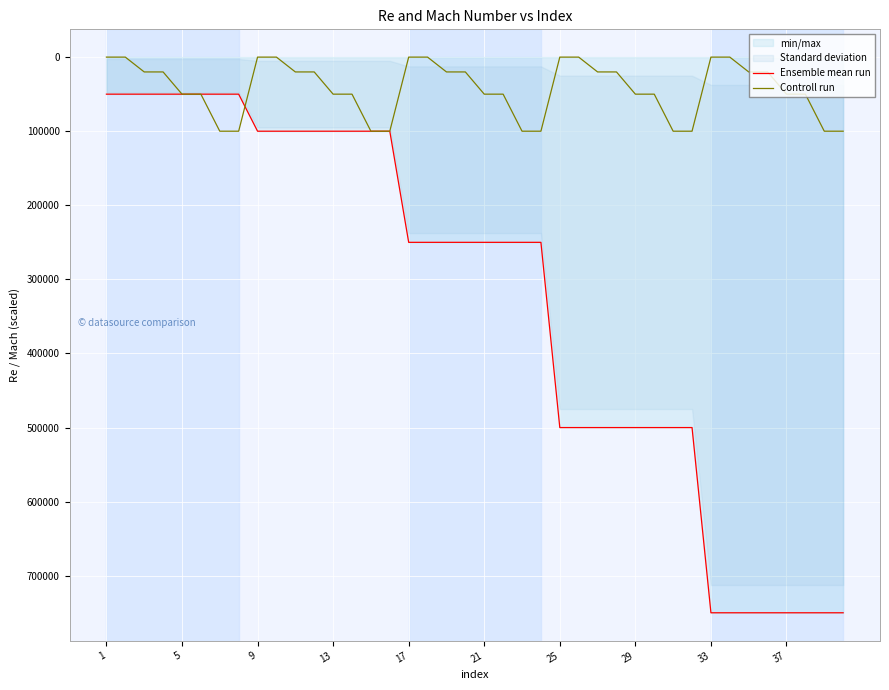

What is the highest value of the Ensemble mean run series?

750000